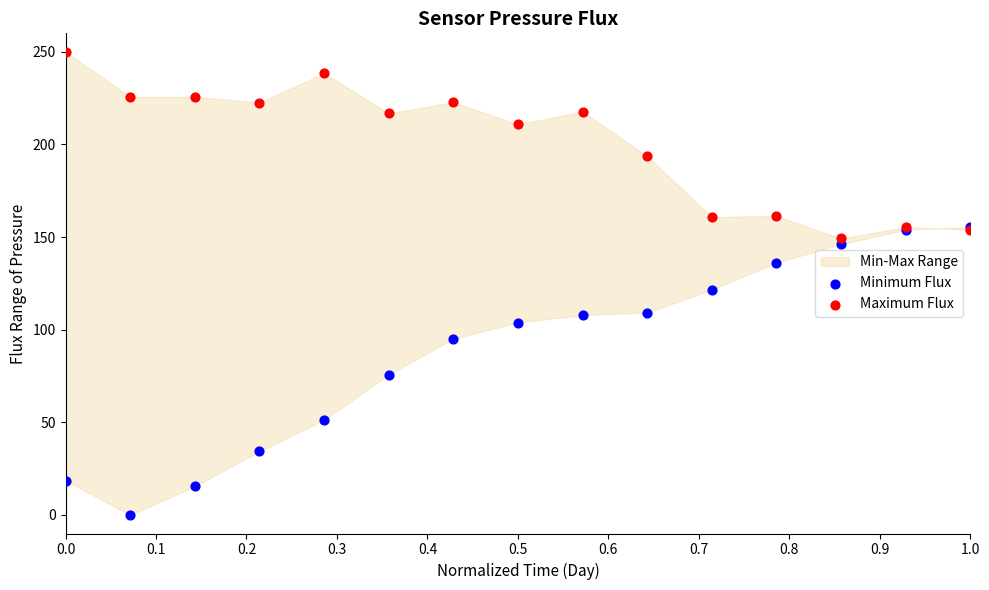

In the Maximum Flux series, what Y value is closest to 199?

193.7